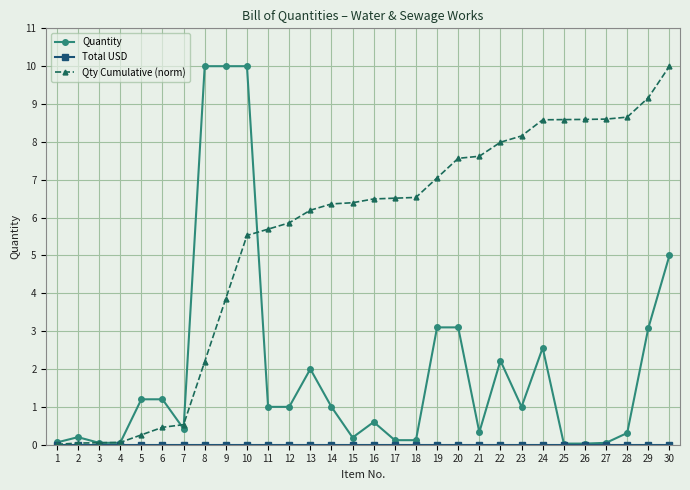

Is it true that Quantity equals 0.0 at 26?

True